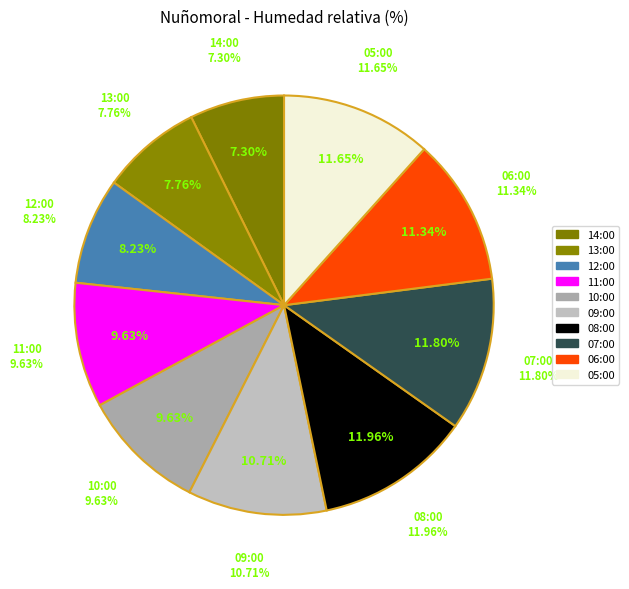

Is 14:00 the majority of the pie?

No